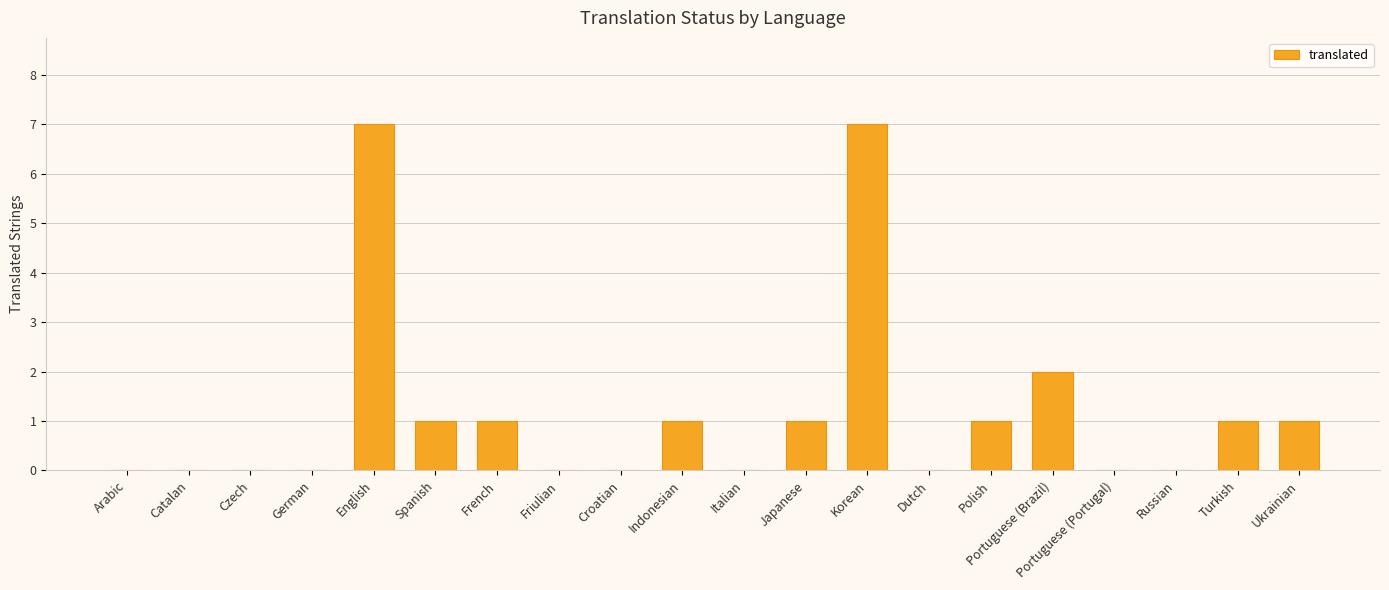

The value at Italian is -3. True or false?

False